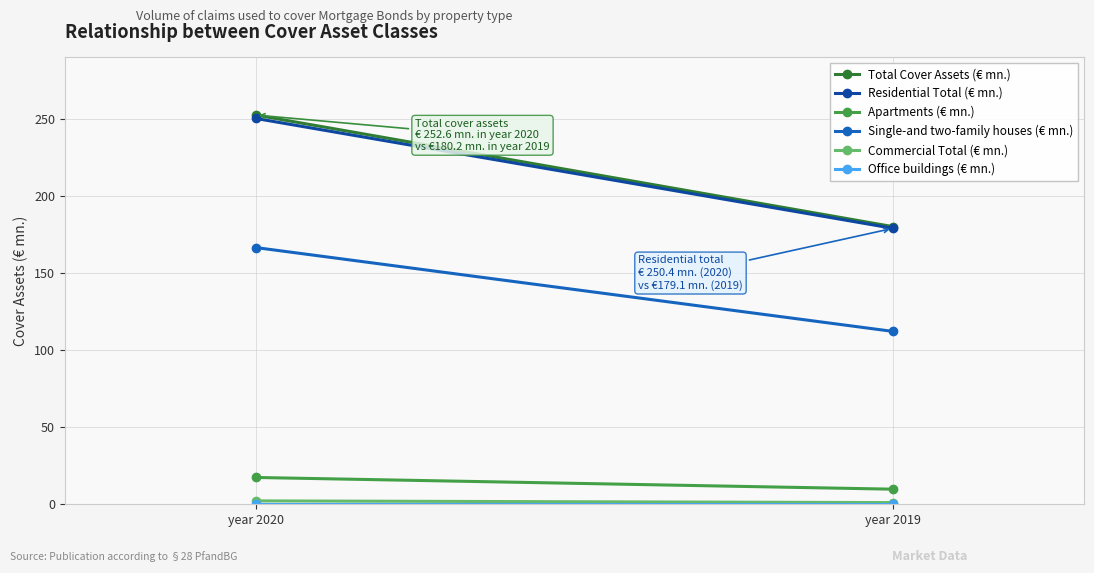

At which category is the sum across all series the highest?

year 2020